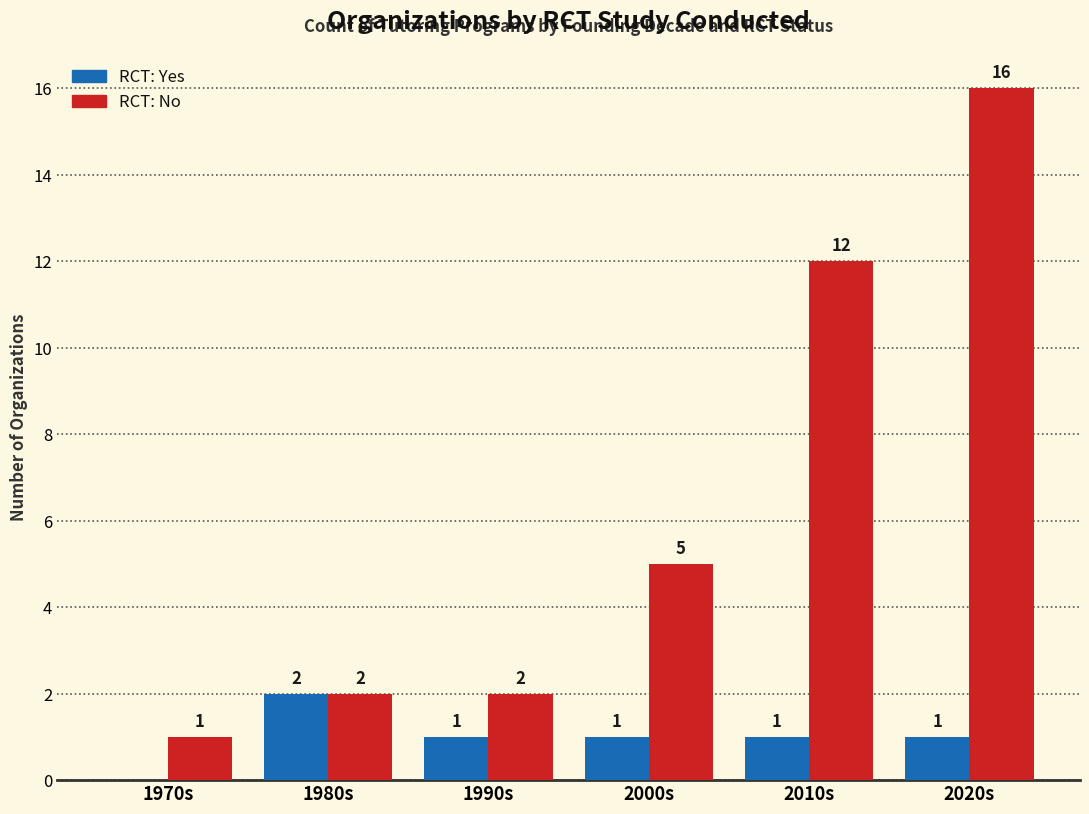

What is the maximum value shown in the chart?

16